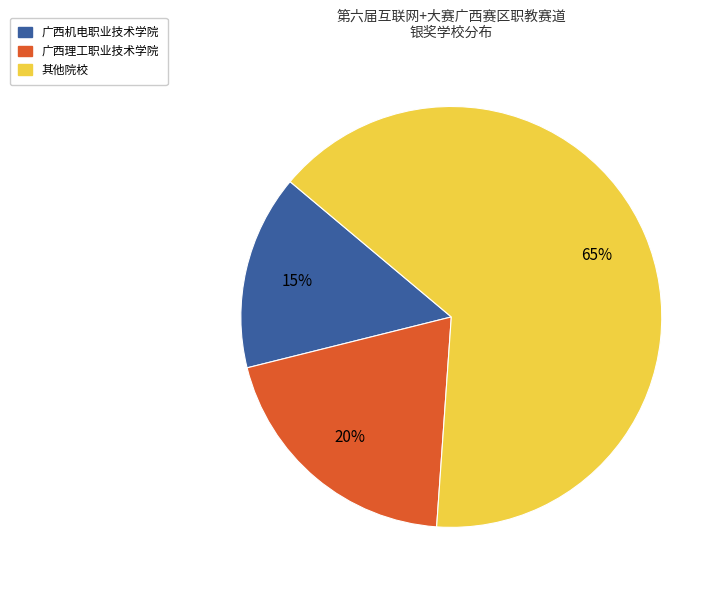

Does any single category account for the majority?

Yes